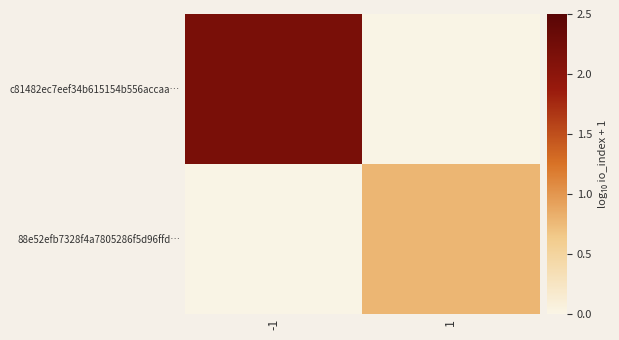

Rank the series at 1 from highest to lowest value.

88e52efb7328f4a7805286f5d96ffd…, c81482ec7eef34b615154b556accaa…